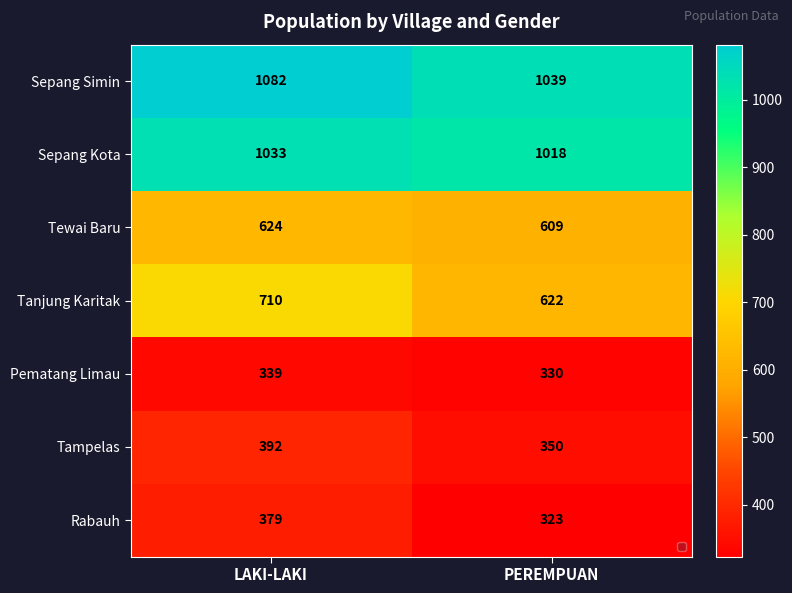

List the labels in order of Sepang Kota value, largest first.

LAKI-LAKI, PEREMPUAN